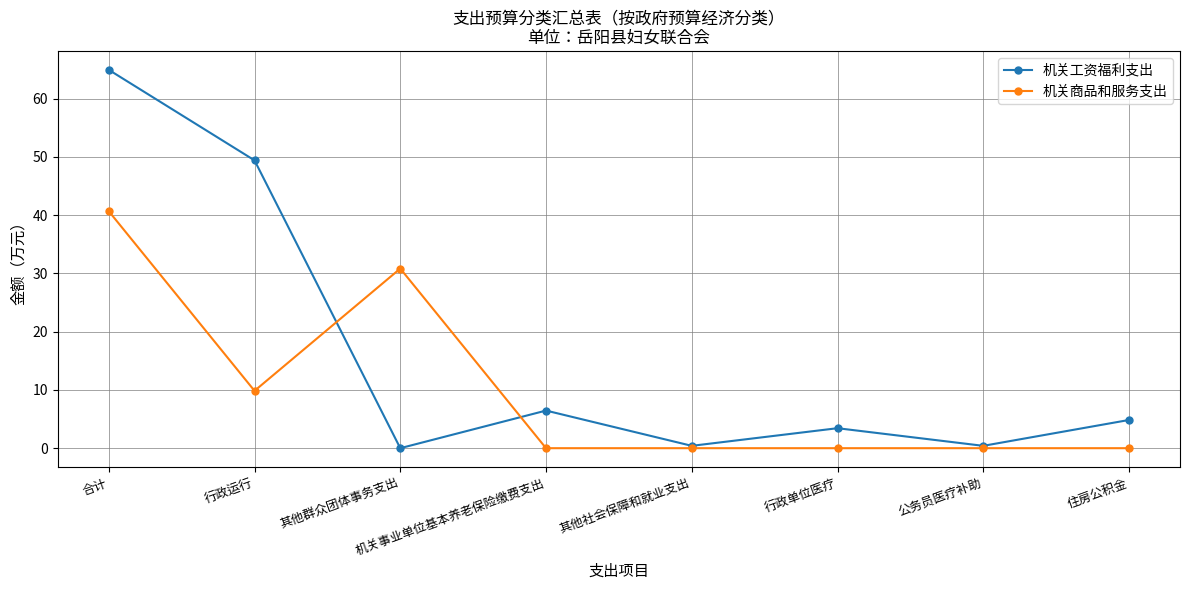

How many series are shown in this chart?

2